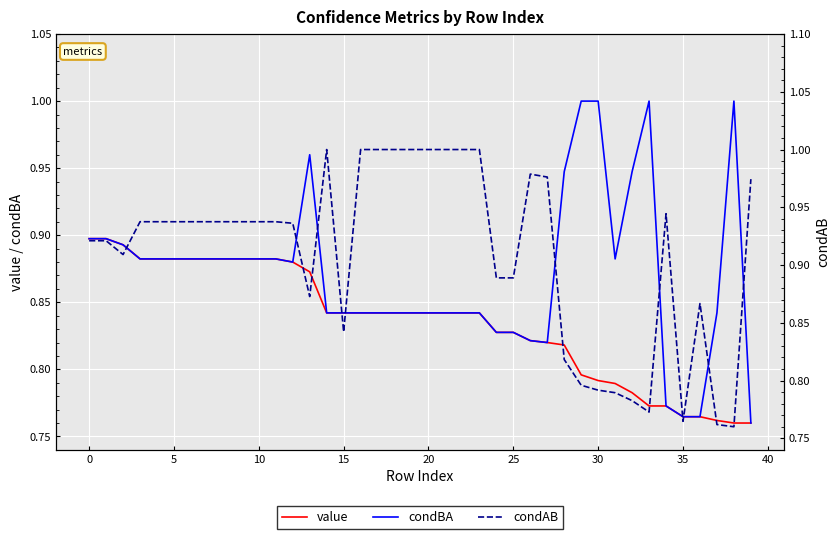

What is the total value across all series at 13?

2.7